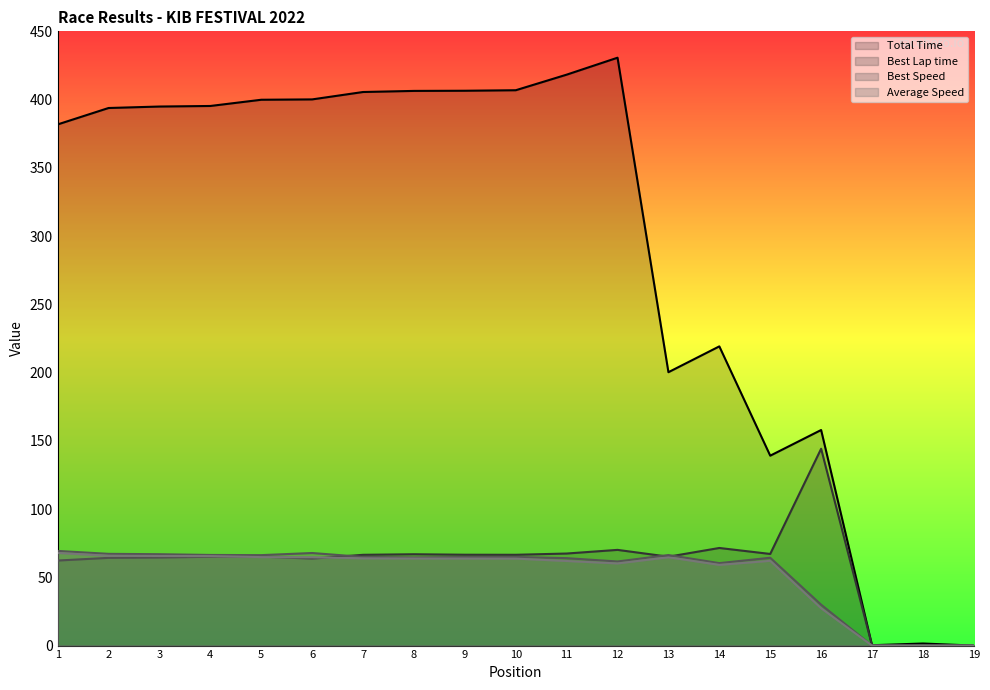

What are all the series names shown in the legend?

Total Time, Best Lap time, Best Speed, Average Speed